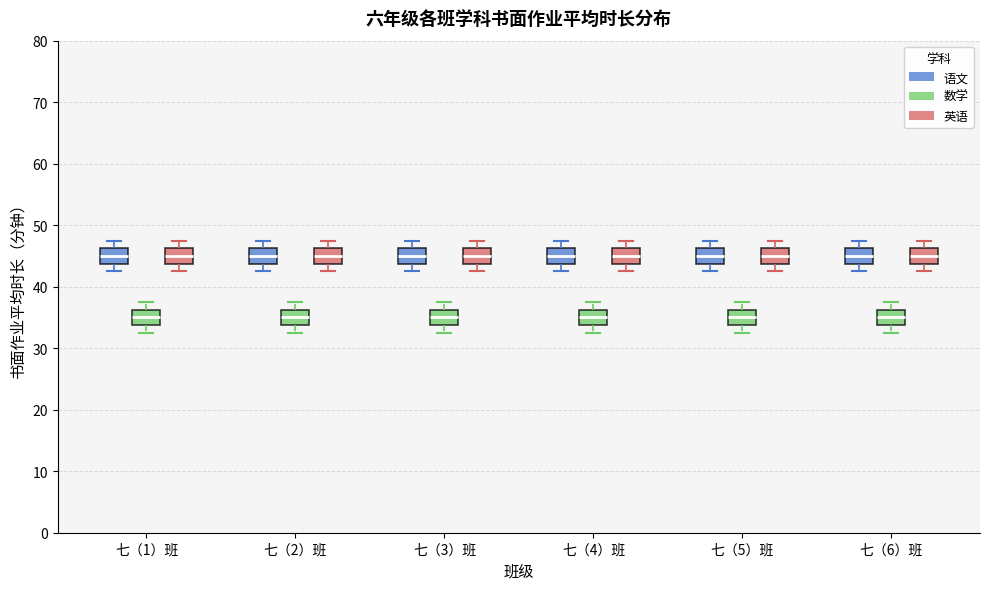

Where does the median line of the box for 七（4）班 (语文) sit on the y-axis? The values are not printed on the chart, so give them approximately, as read against the axis.

45